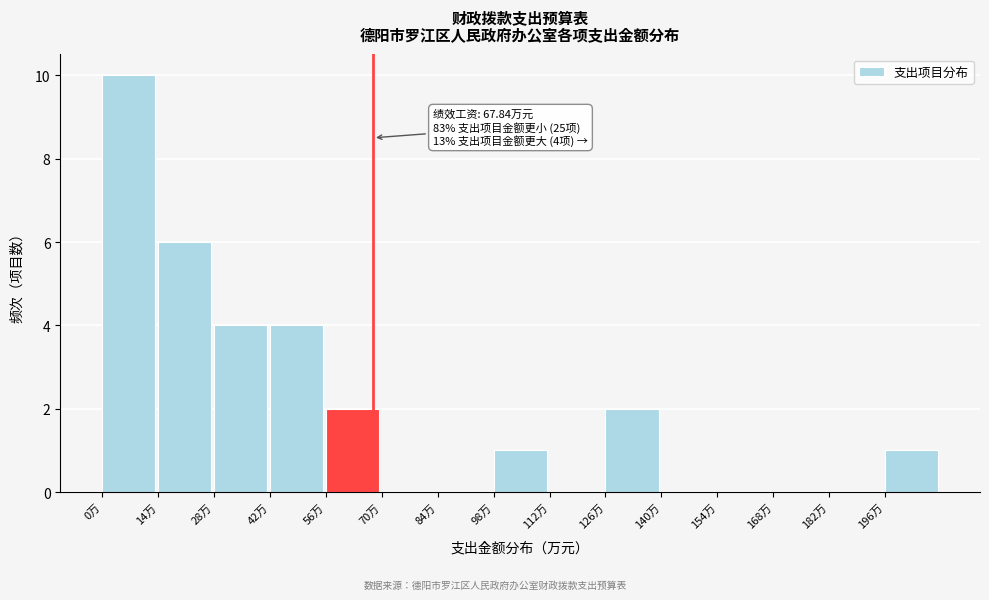

Which range on the x-axis has the tallest bar?

0 to 14